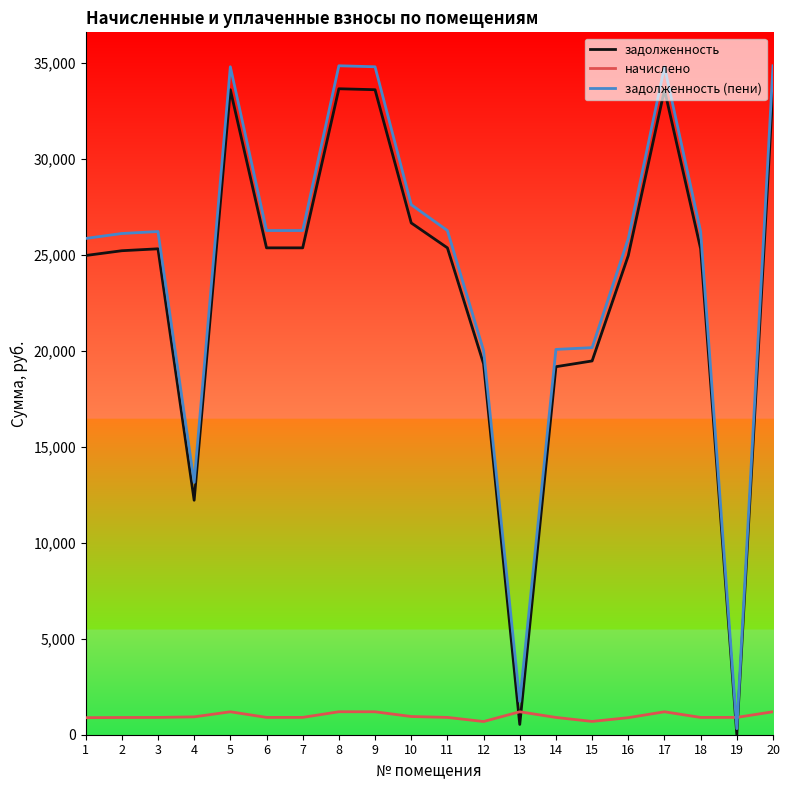

What is the maximum value for задолженность?

33654.2